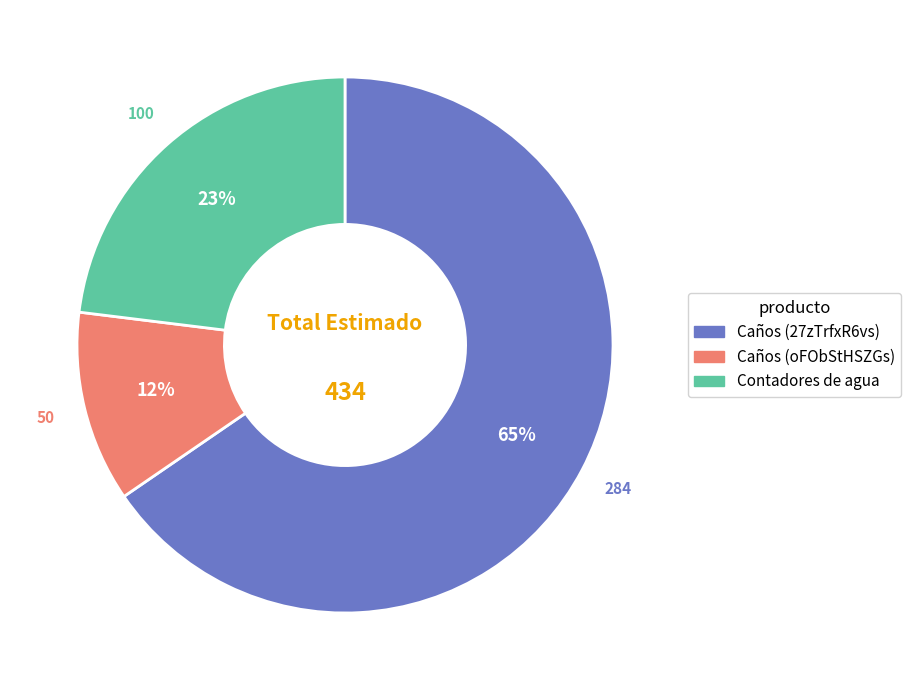

Between Caños (oFObStHSZGs) and Contadores de agua, which is larger?

Contadores de agua